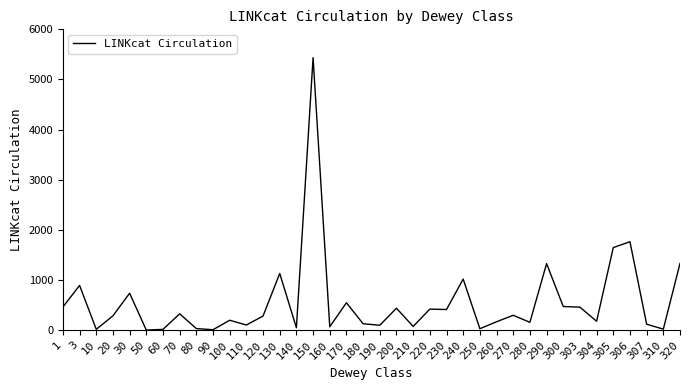

What is the approximate value at 220, to the nearest 100?

400